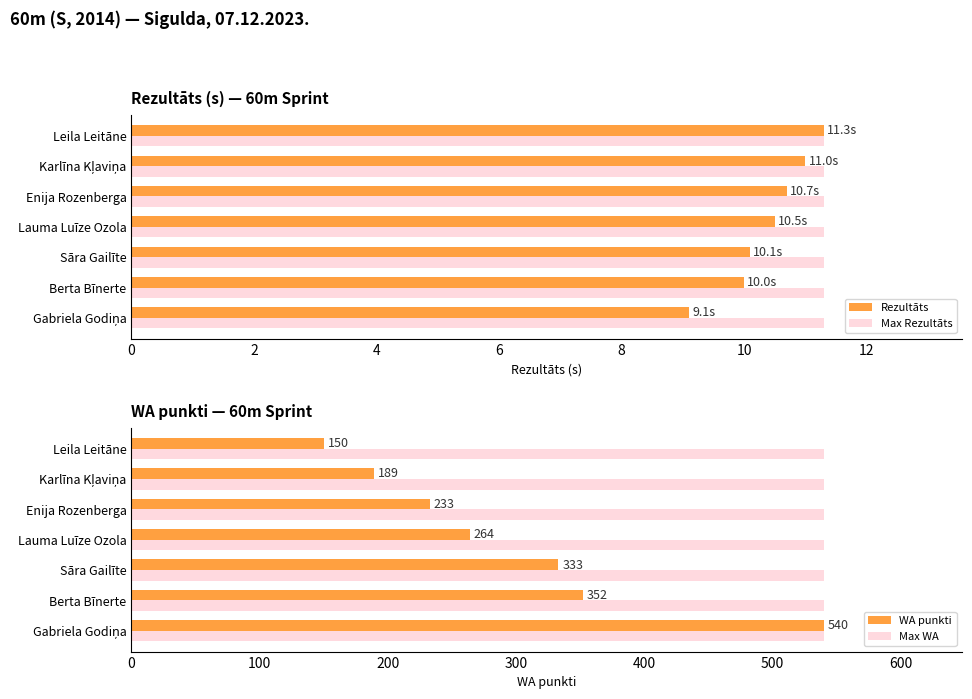

What is the lowest value of the Max Rezultāts series?

11.3